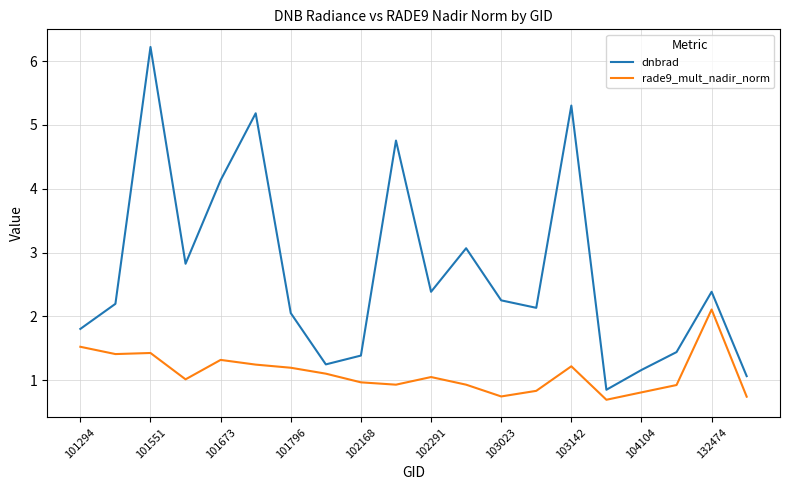

Rank the series by their average value, from highest to lowest.

dnbrad, rade9_mult_nadir_norm